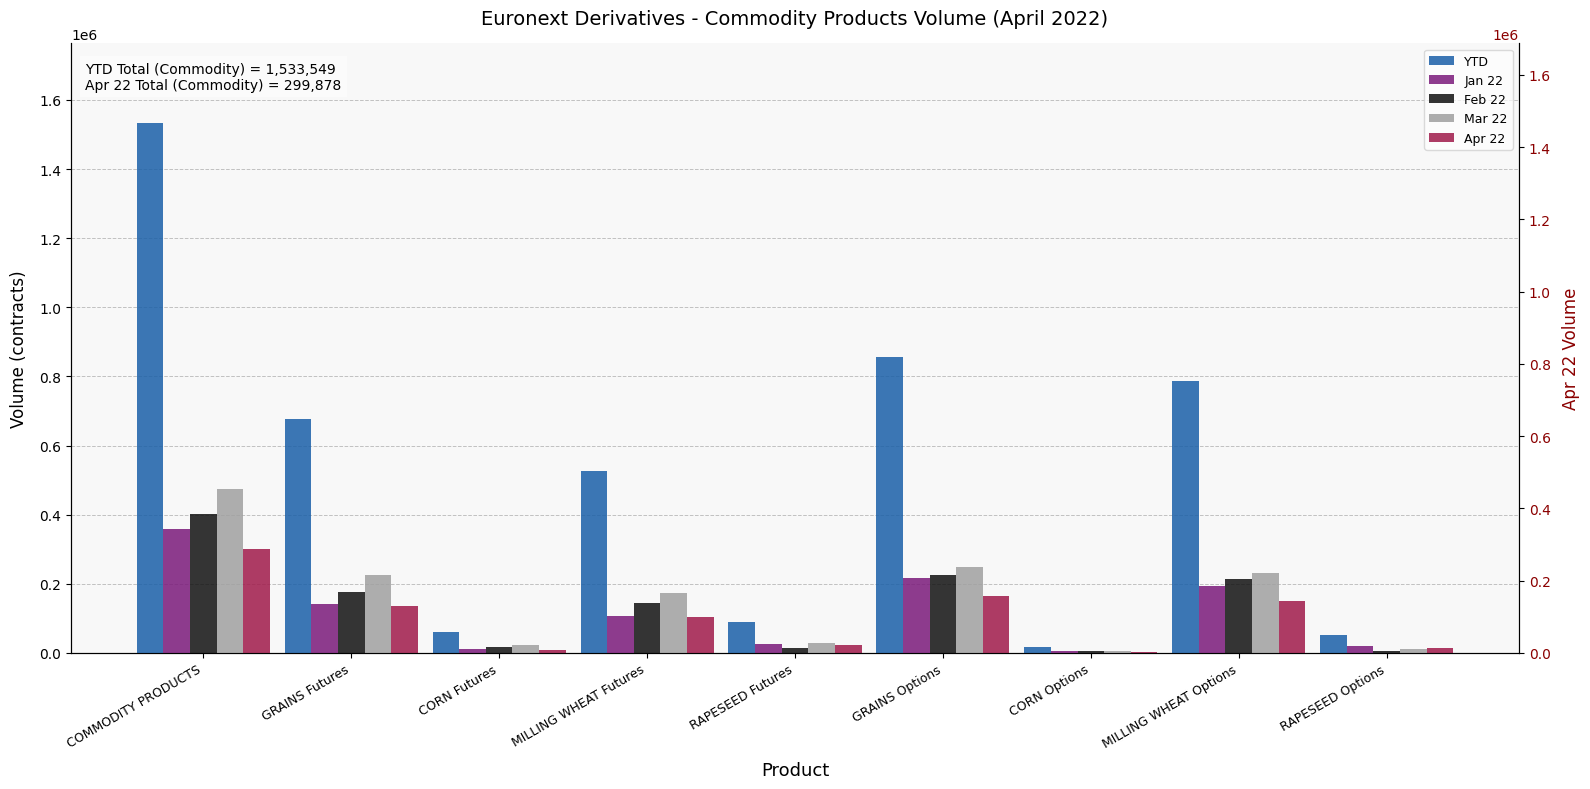

Reading right to left, what are all the values shown in this chart?

YTD: 51789	786885	17973	856647	89256	526070	61576	676902	1533549
Jan 22: 19610	193214	3911	216735	24300	105192	11429	140921	357656
Feb 22: 6435	212325	6401	225161	13999	144173	17943	176115	401276
Mar 22: 12456	231454	5308	249218	27417	174156	23948	225521	474739
Apr 22: 13288	149892	2353	165533	23540	102549	8256	134345	299878